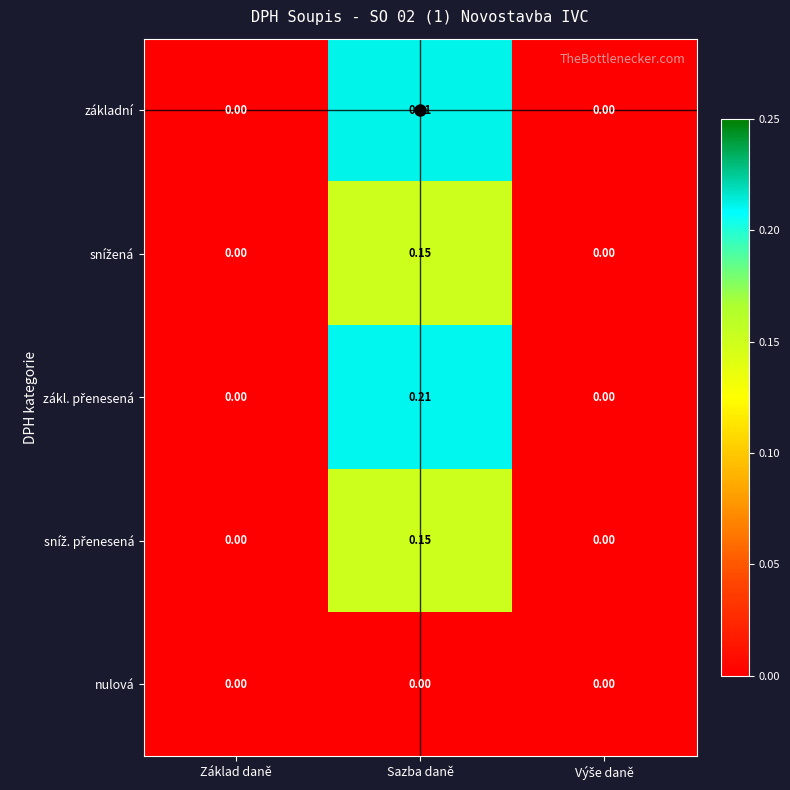

Which label corresponds to the largest value in the chart?

Sazba daně